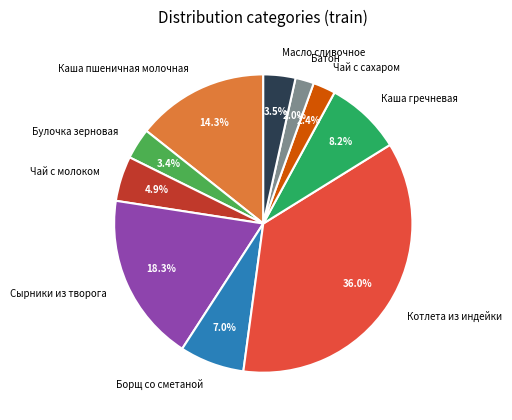

Approximately how many times larger is the value at Борщ со сметаной compared to Чай с молоком?

1.4